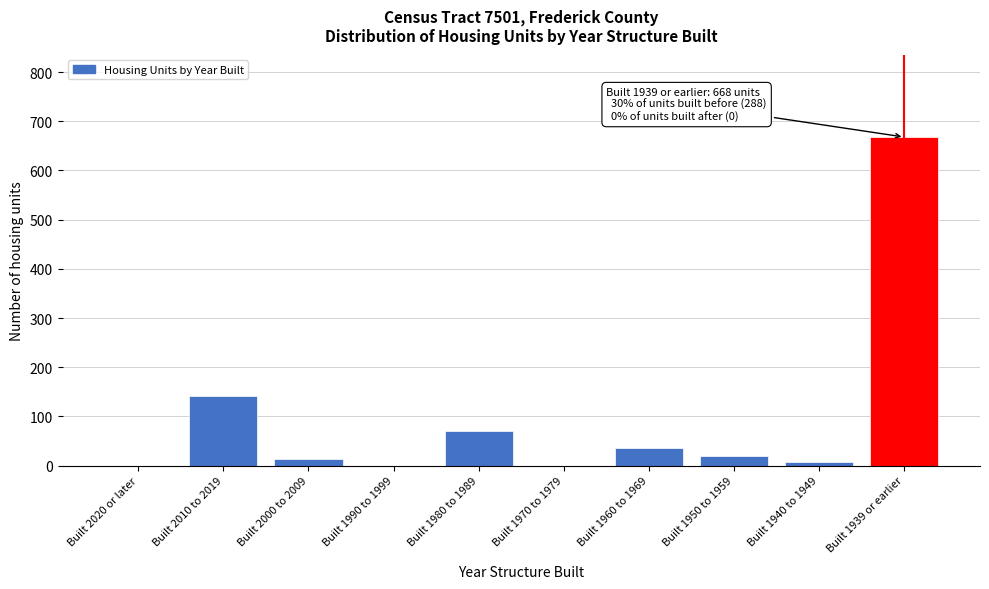

Reading left to right, extract all data points from this chart.

Built 2020 or later=0	Built 2010 to 2019=141	Built 2000 to 2009=14	Built 1990 to 1999=0	Built 1980 to 1989=70	Built 1970 to 1979=0	Built 1960 to 1969=36	Built 1950 to 1959=19	Built 1940 to 1949=8	Built 1939 or earlier=668